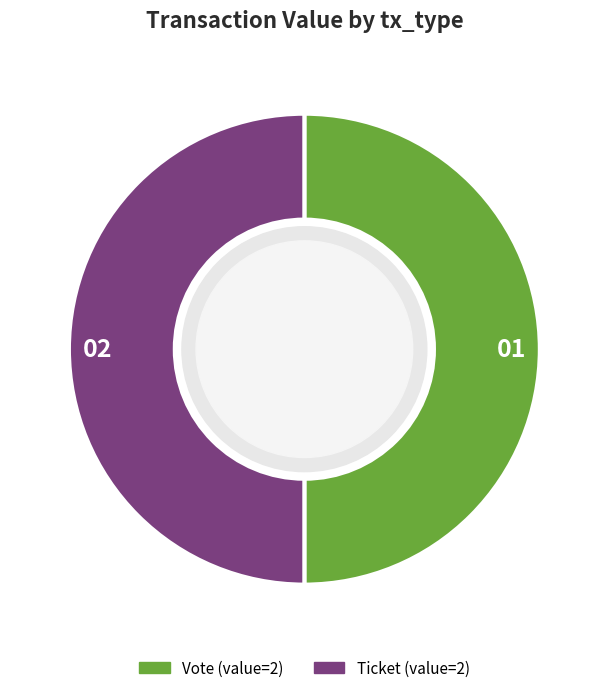

Count the number of slices in the pie.

2